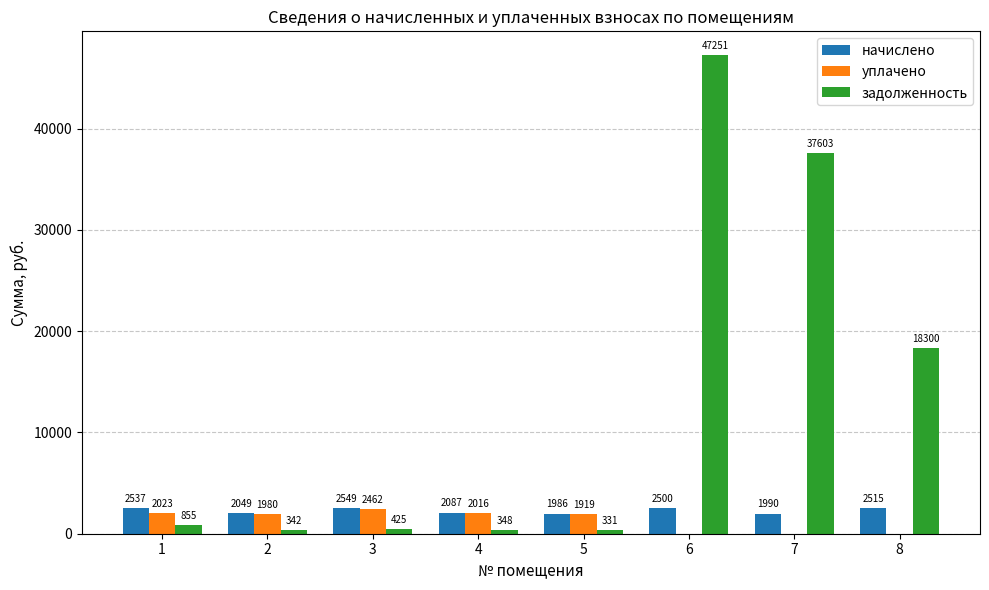

Which series has the widest spread of values?

задолженность